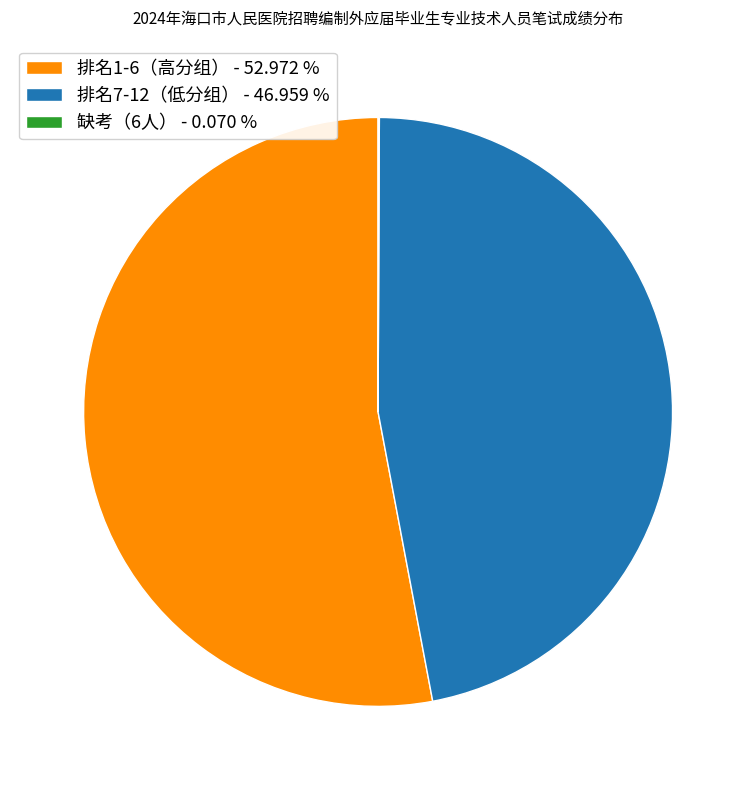

Does any single category account for the majority?

Yes